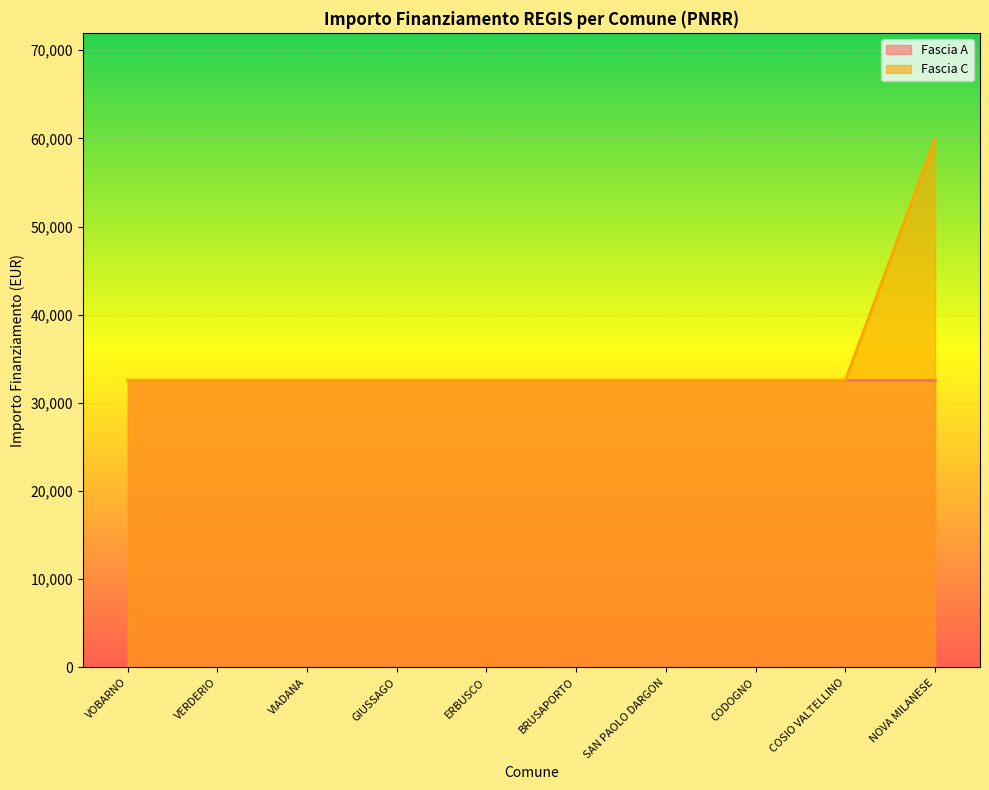

List the labels in order of value, largest first.

NOVA MILANESE, VOBARNO, VERDERIO, VIADANA, GIUSSAGO, ERBUSCO, BRUSAPORTO, SAN PAOLO DARGON, CODOGNO, COSIO VALTELLINO